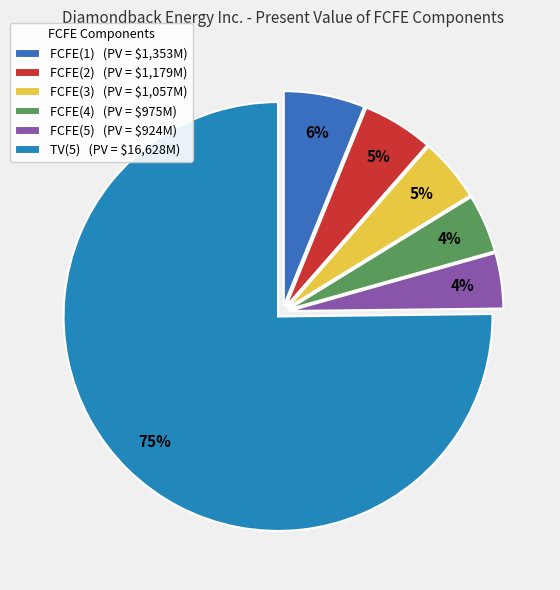

Count the number of slices in the pie.

6